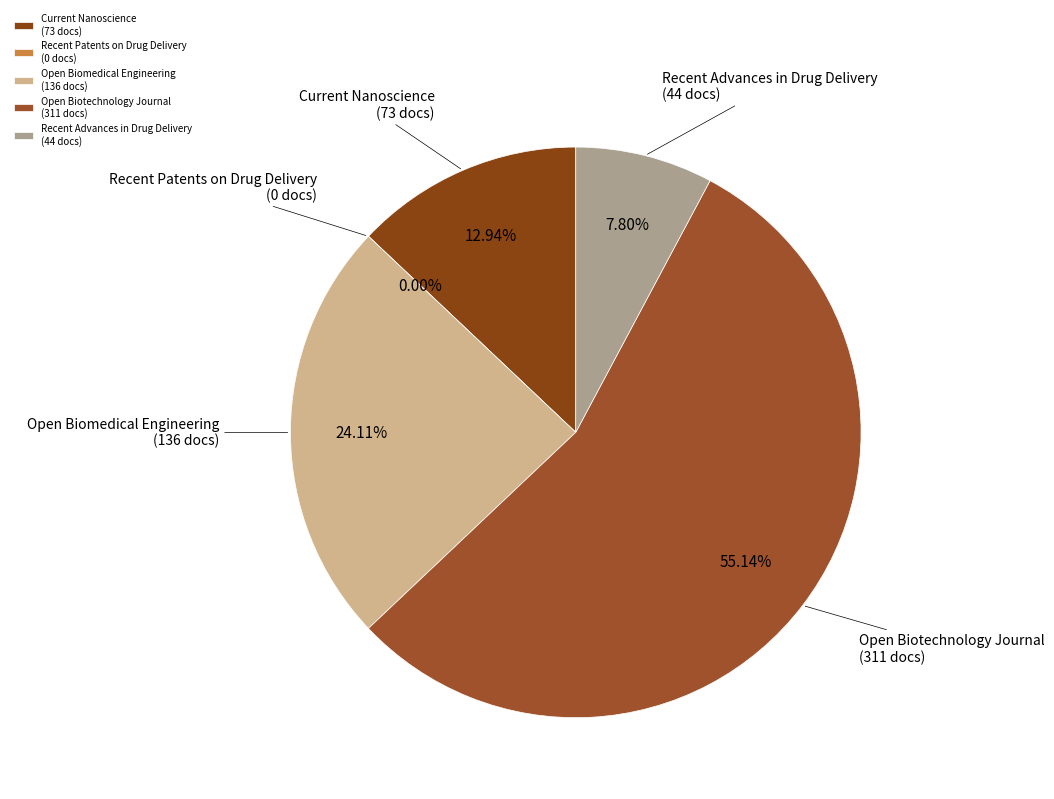

What percentage do Recent Patents on Drug Delivery
(Rank 2) and Open Biotechnology Journal
(Rank 4) together represent?

55.1%